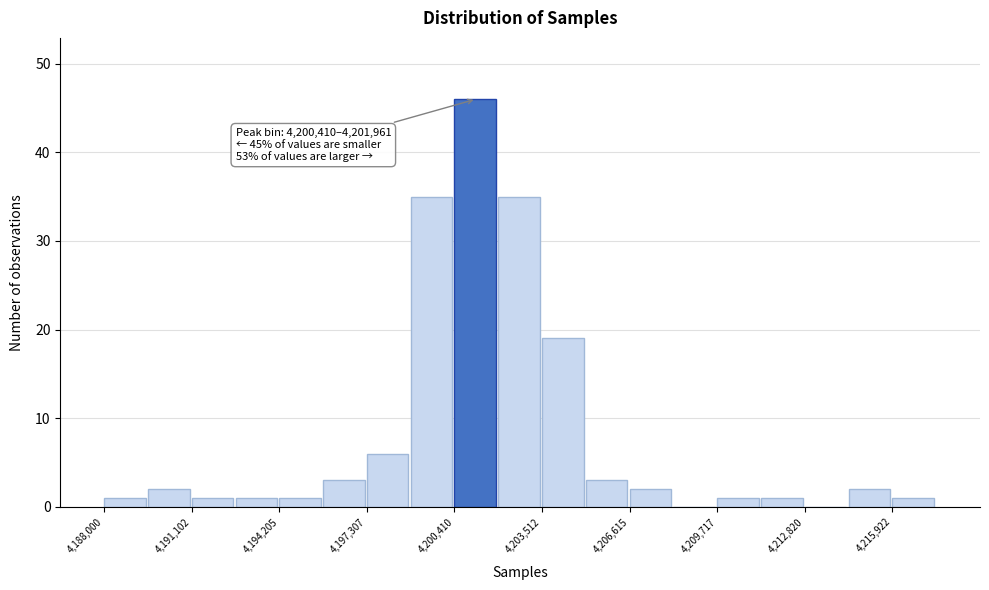

Read against the x-axis, roughly where is the centre of the tallest bar?

4201000